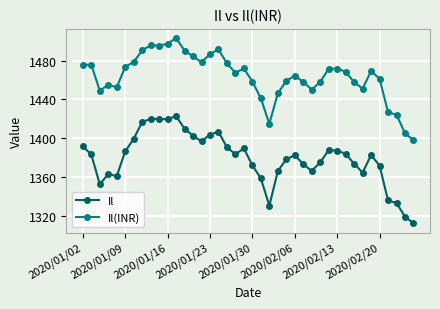

What is the maximum value for Il?

1422.7